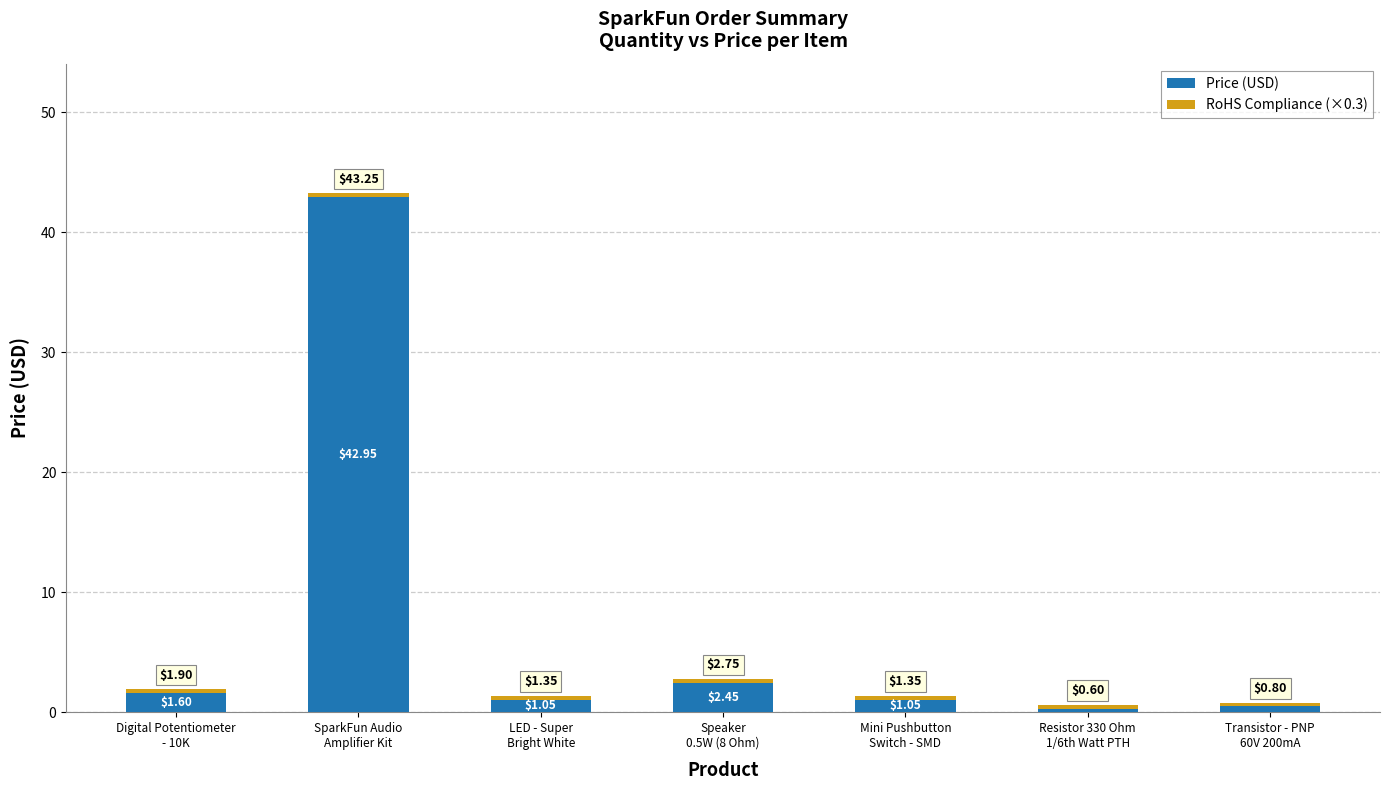

Are the bars horizontal?

No